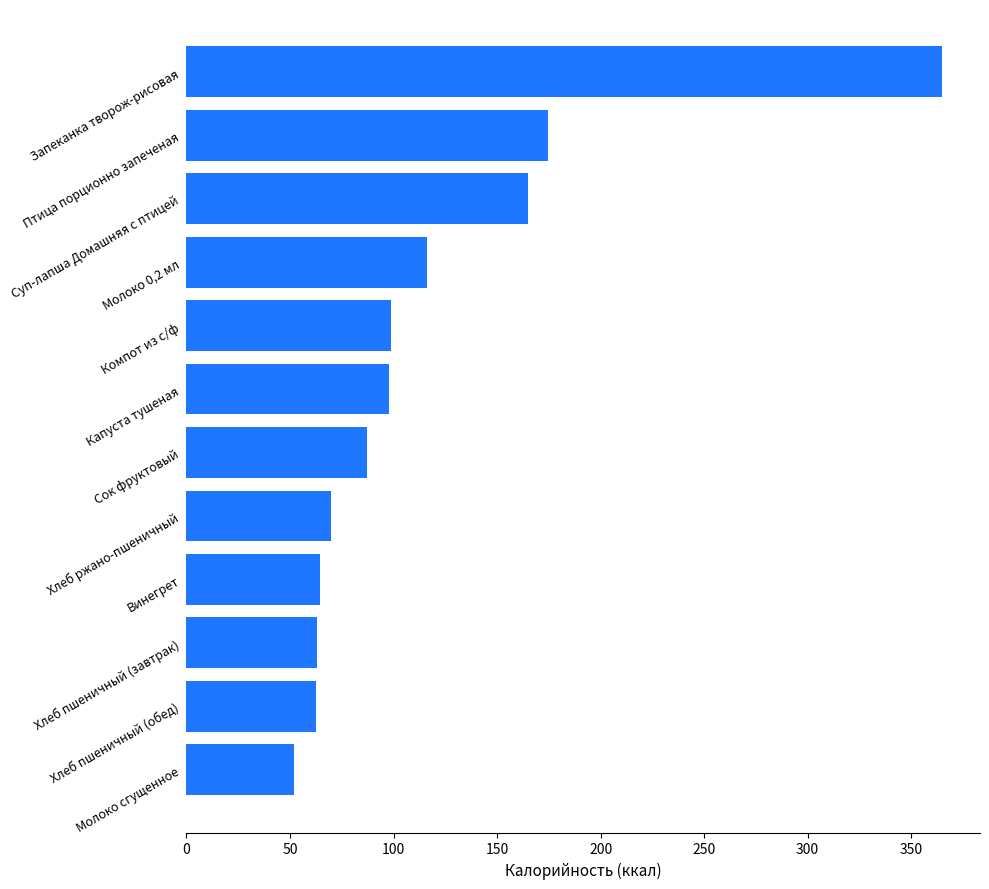

What is the greatest value displayed?

365.0